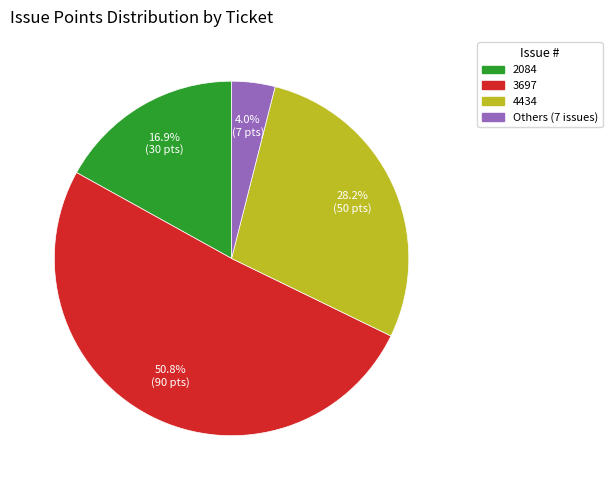

Does 3697 account for over 50% of the chart?

Yes